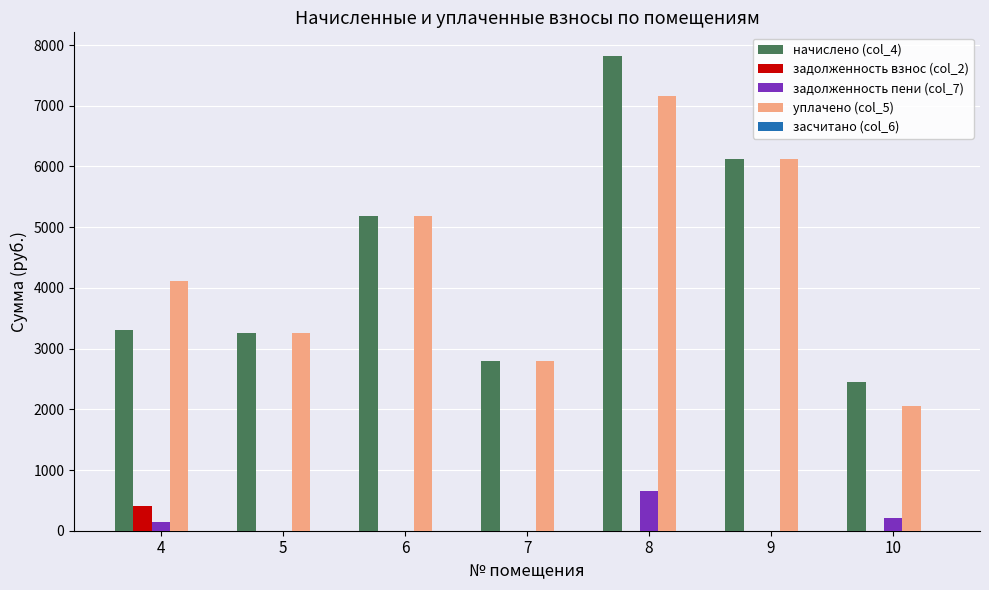

Which series changed the most between 6 and 8?

начислено (col_4)